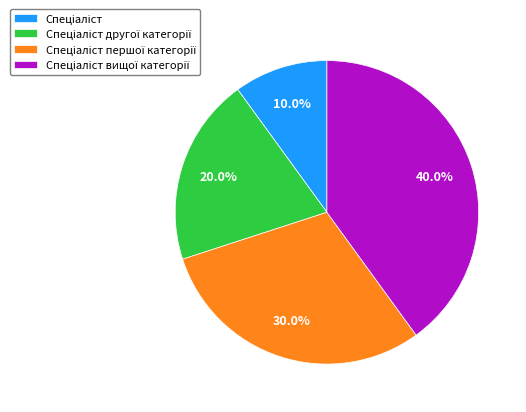

Is there any slice that represents more than half of the pie?

No